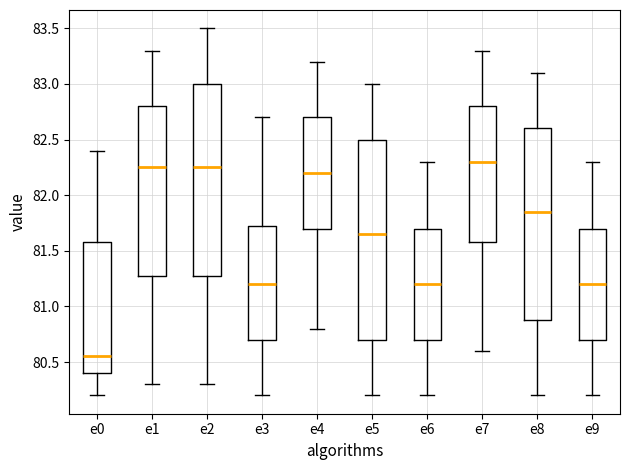

Where is the upper edge of the box for e2 on the y-axis? The values are not printed on the chart, so give them approximately, as read against the axis.

83.00